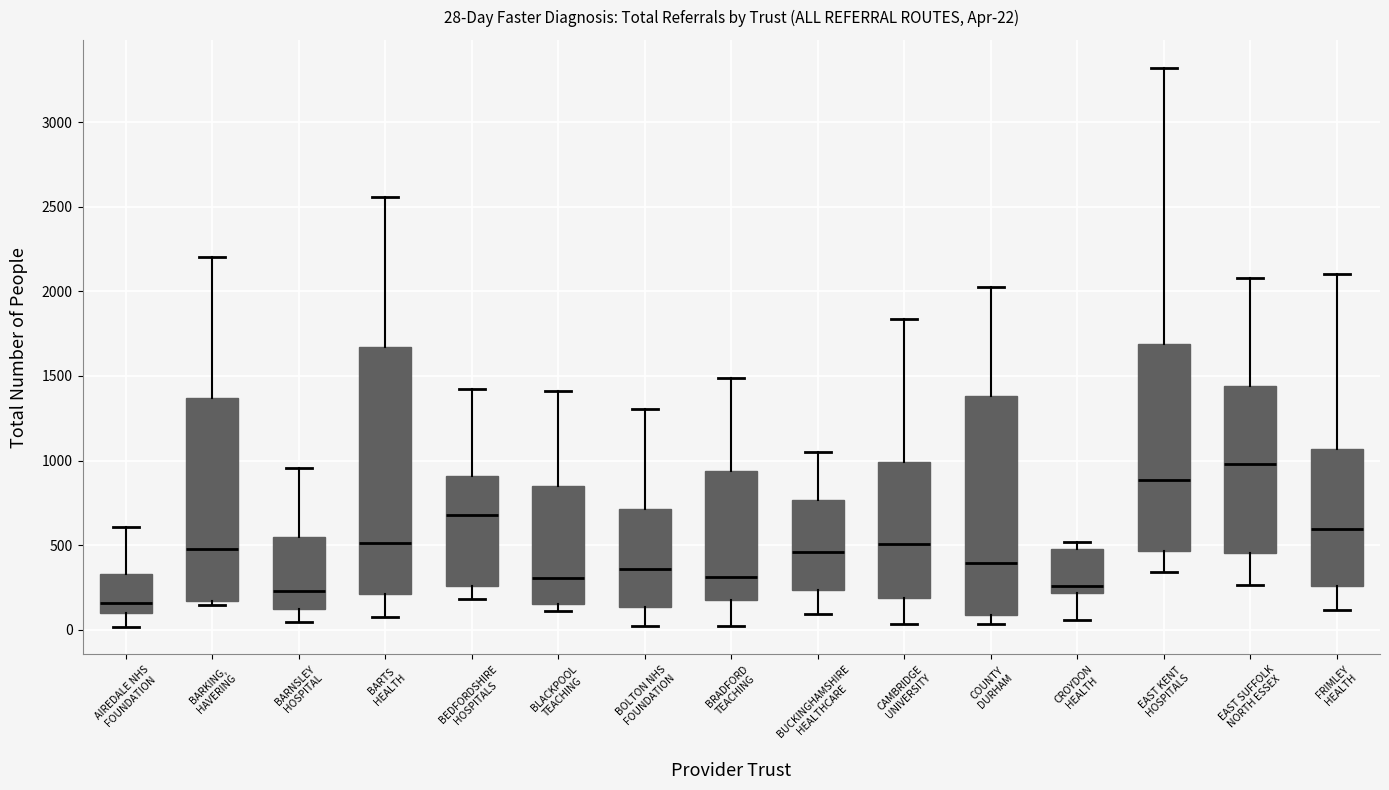

Which box's median line is the highest?

EAST SUFFOLK NORTH ESSEX